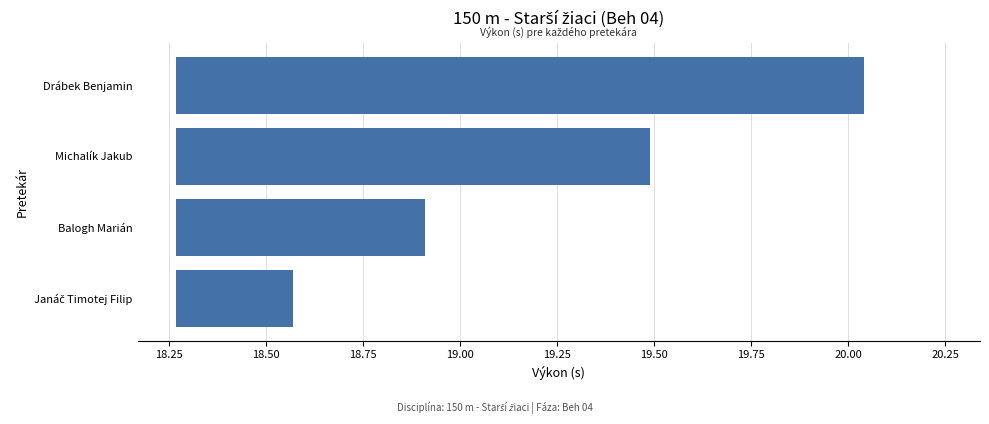

Which has a higher value, Drábek Benjamin or Janáč Timotej Filip?

Drábek Benjamin